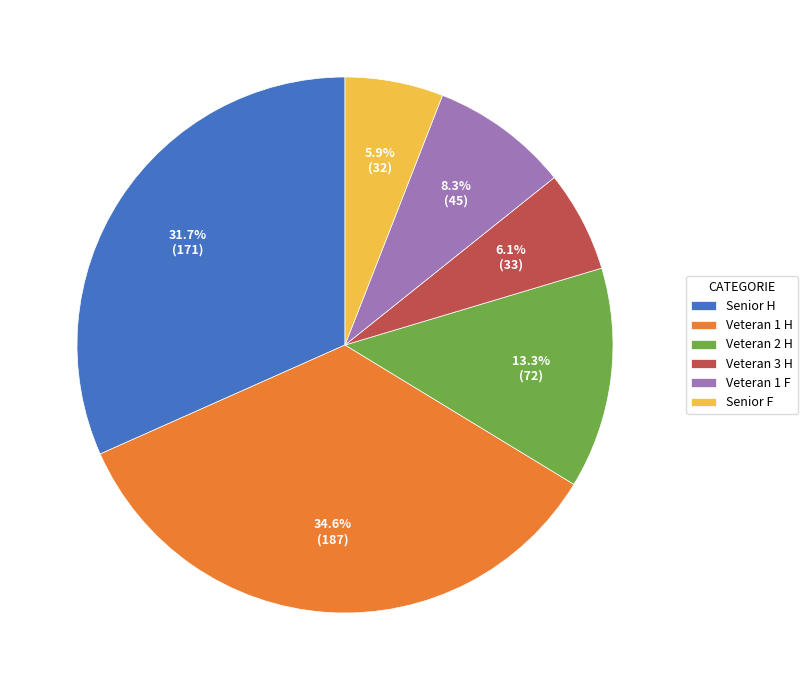

Is it true that Veteran 1 H is 35% of the pie?

True